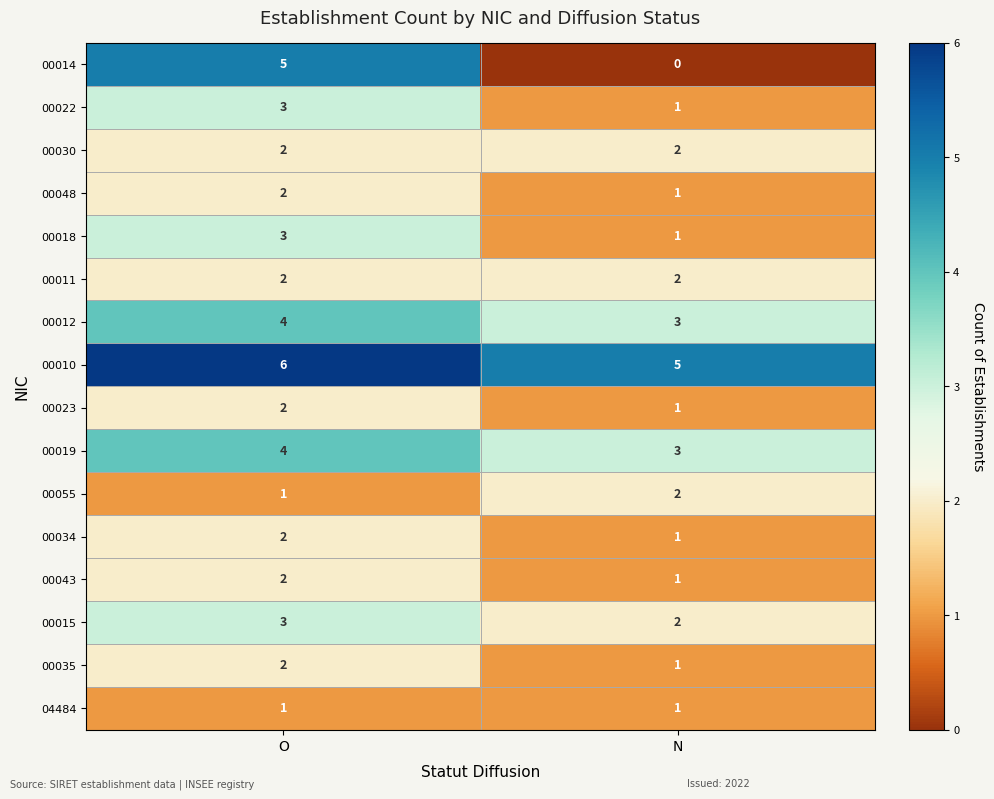

What is the difference between the highest and lowest values at N?

5